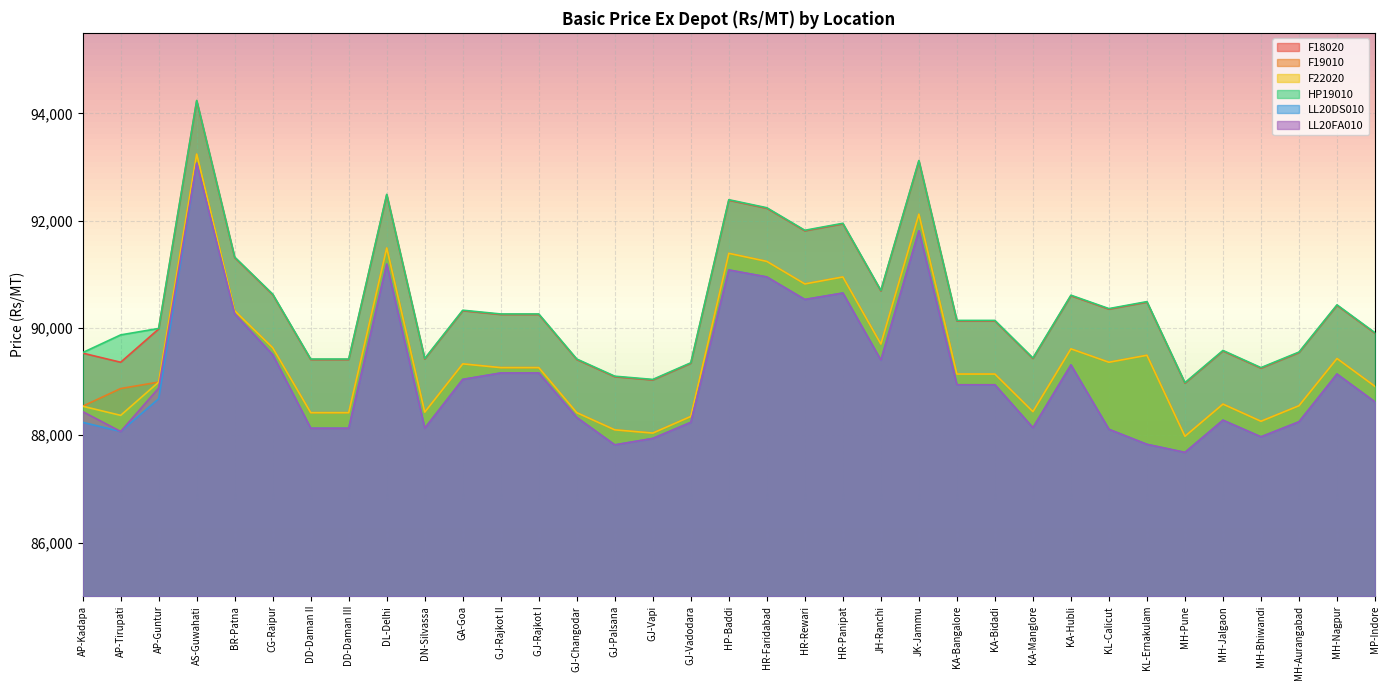

The value of LL20DS010 at HR-Panipat is 141530. True or false?

False